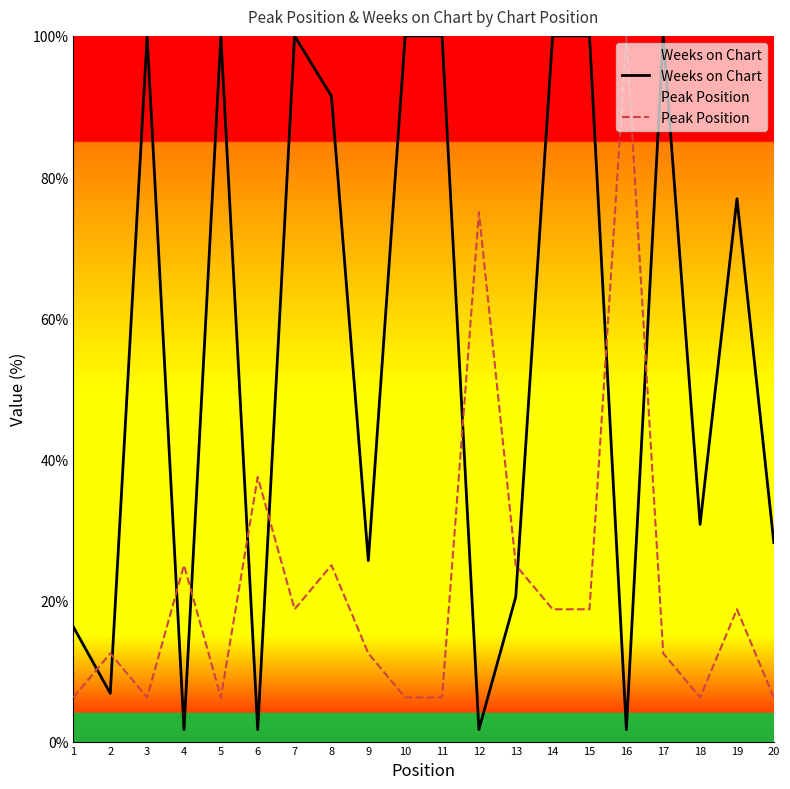

Reading left to right, list all the values displayed in this chart.

Weeks on Chart: 1=16.2	2=6.8	3=100.0	4=1.7	5=100.0	6=1.7	7=100.0	8=91.5	9=25.6	10=100.0	11=100.0	12=1.7	13=20.5	14=100.0	15=100.0	16=1.7	17=100.0	18=30.8	19=76.9	20=28.2
Peak Position: 1=6.2	2=12.5	3=6.2	4=25.0	5=6.2	6=37.5	7=18.8	8=25.0	9=12.5	10=6.2	11=6.2	12=75.0	13=25.0	14=18.8	15=18.8	16=100.0	17=12.5	18=6.2	19=18.8	20=6.2